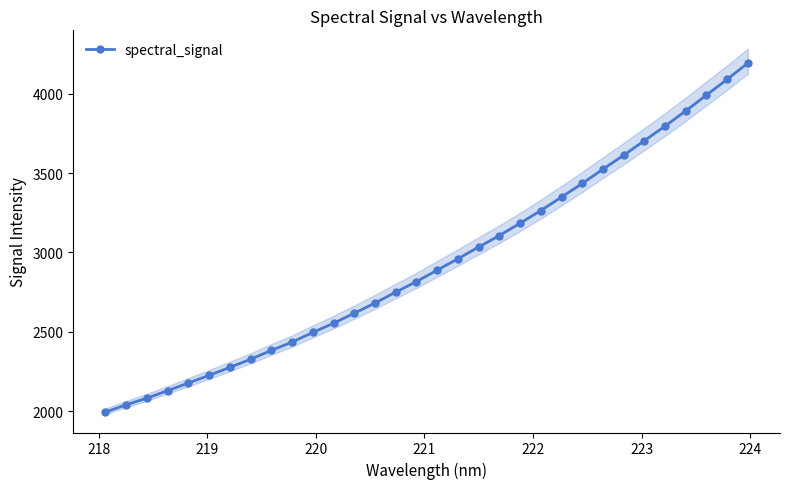

How many lines are shown in the chart?

1